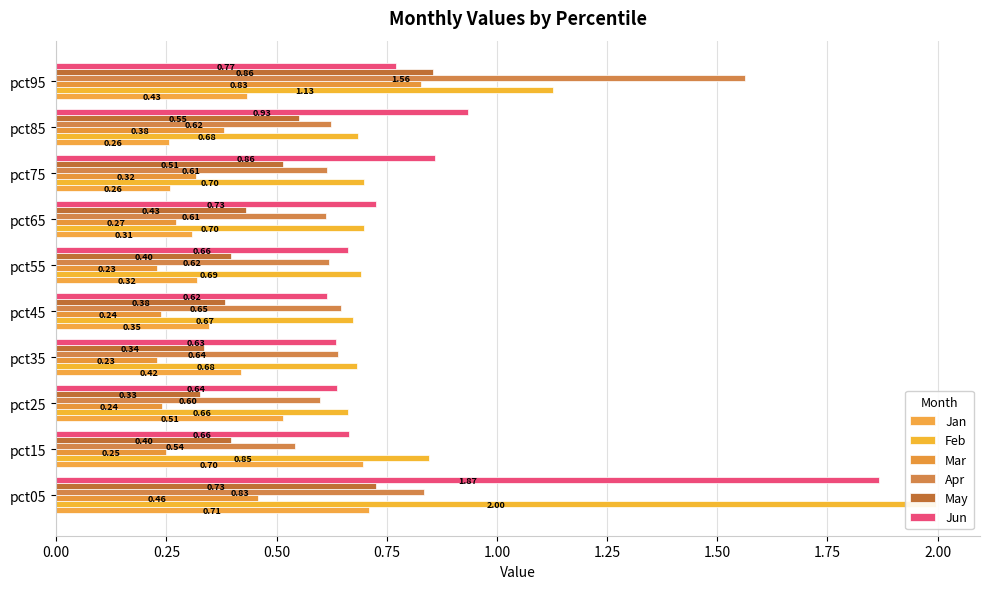

Does the chart contain any negative values?

No